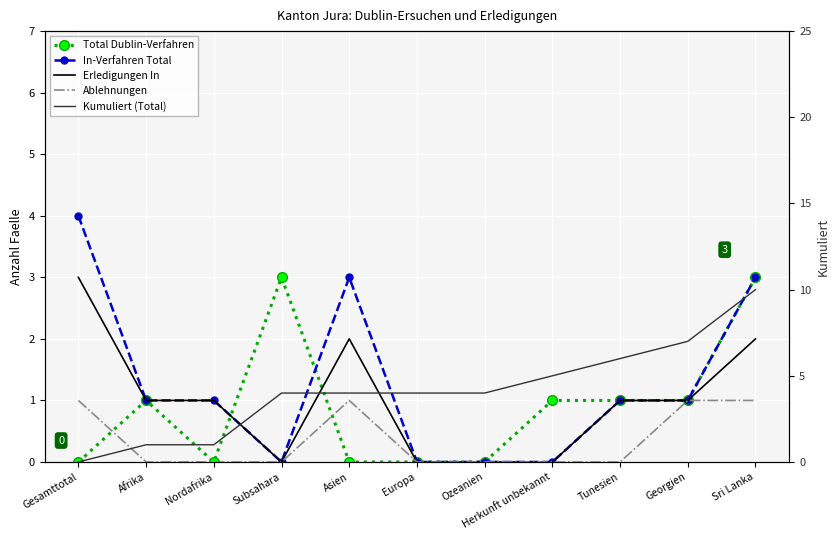

What is the highest value of the Total Dublin-Verfahren series?

3